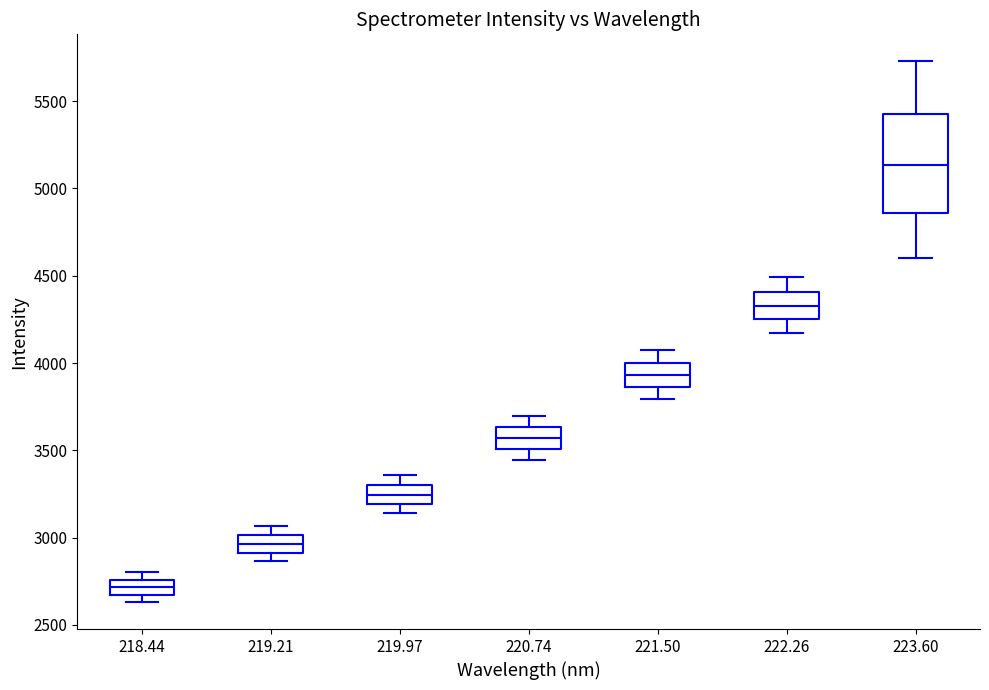

Comparing the boxes themselves (not the whiskers), which one is the tallest?

223.60